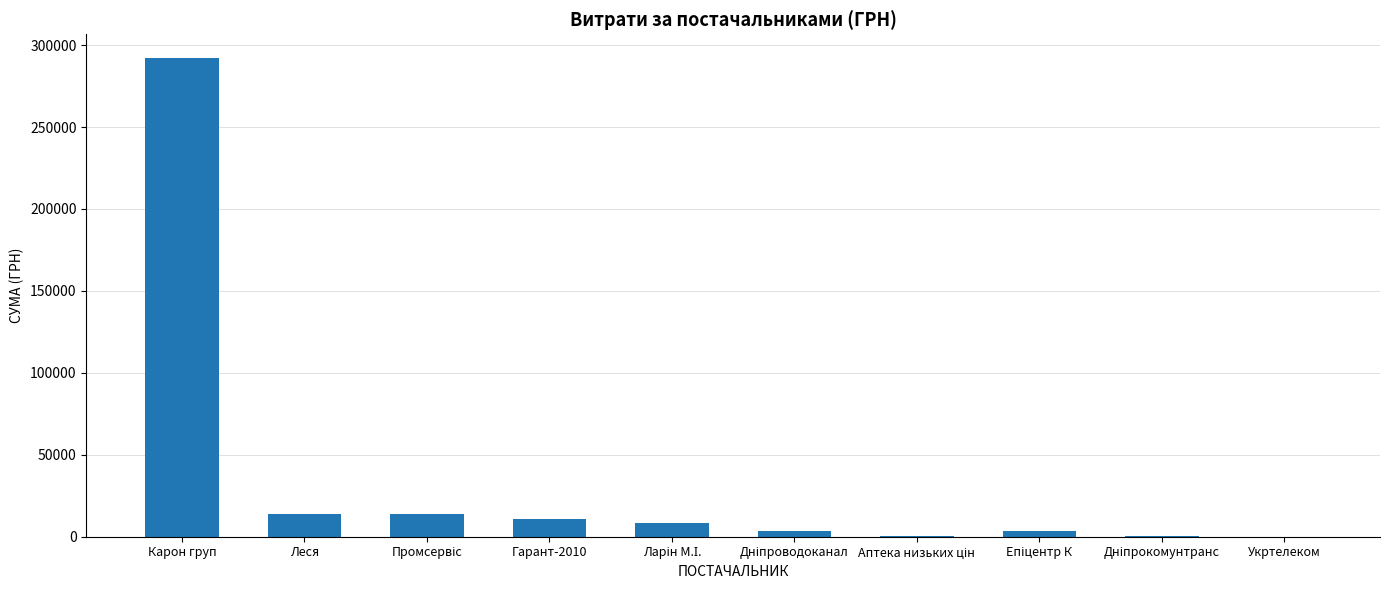

At which category does the chart reach its peak across all series?

Карон груп